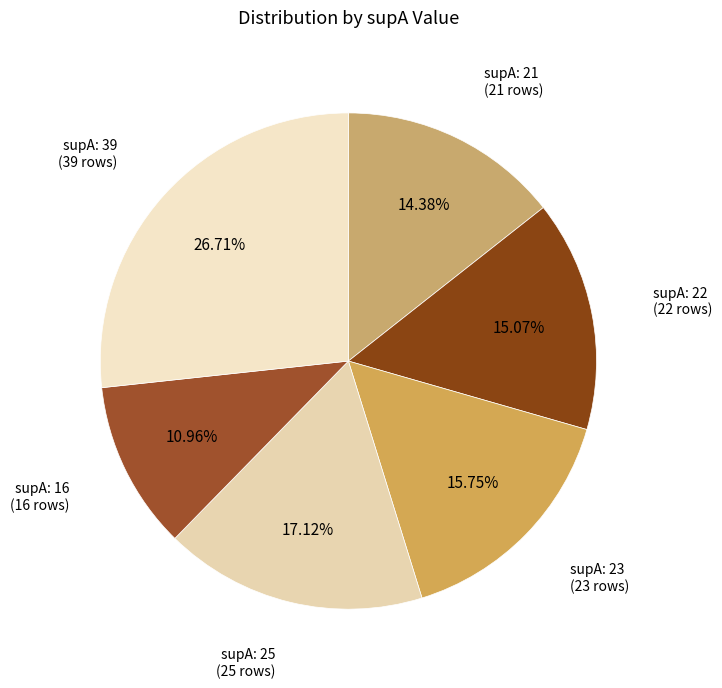

How many segments does this pie chart have?

6